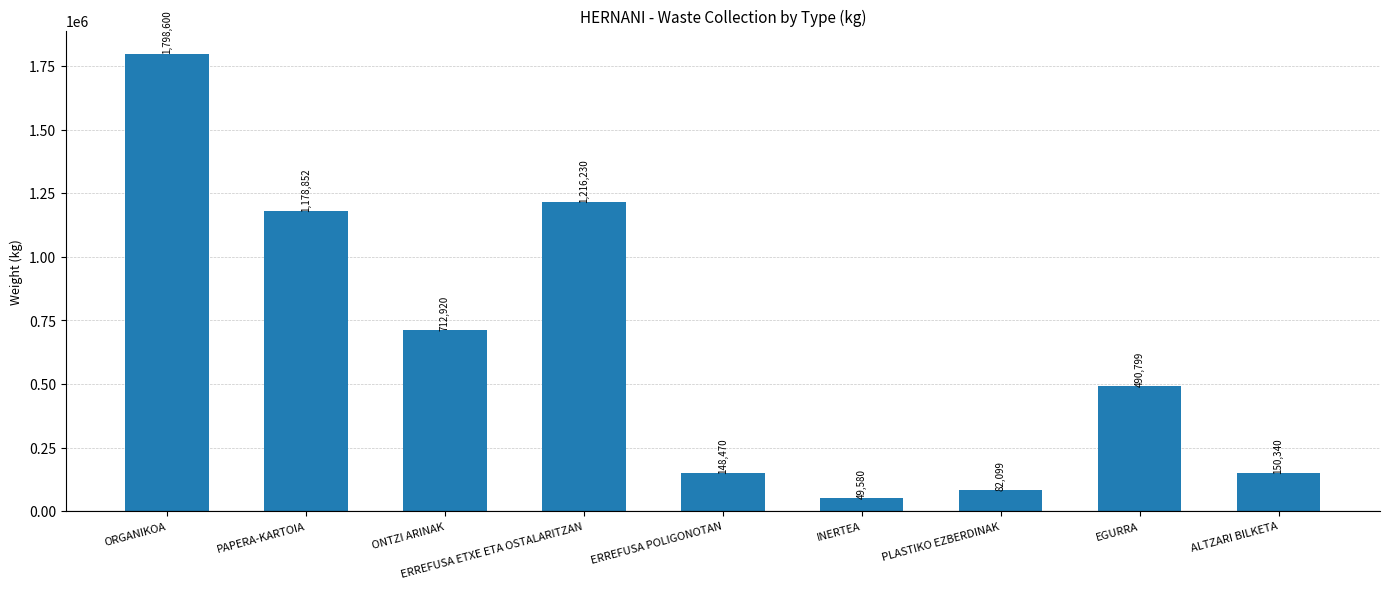

The chart shows a value of 150340 at ALTZARI BILKETA. True or false?

True